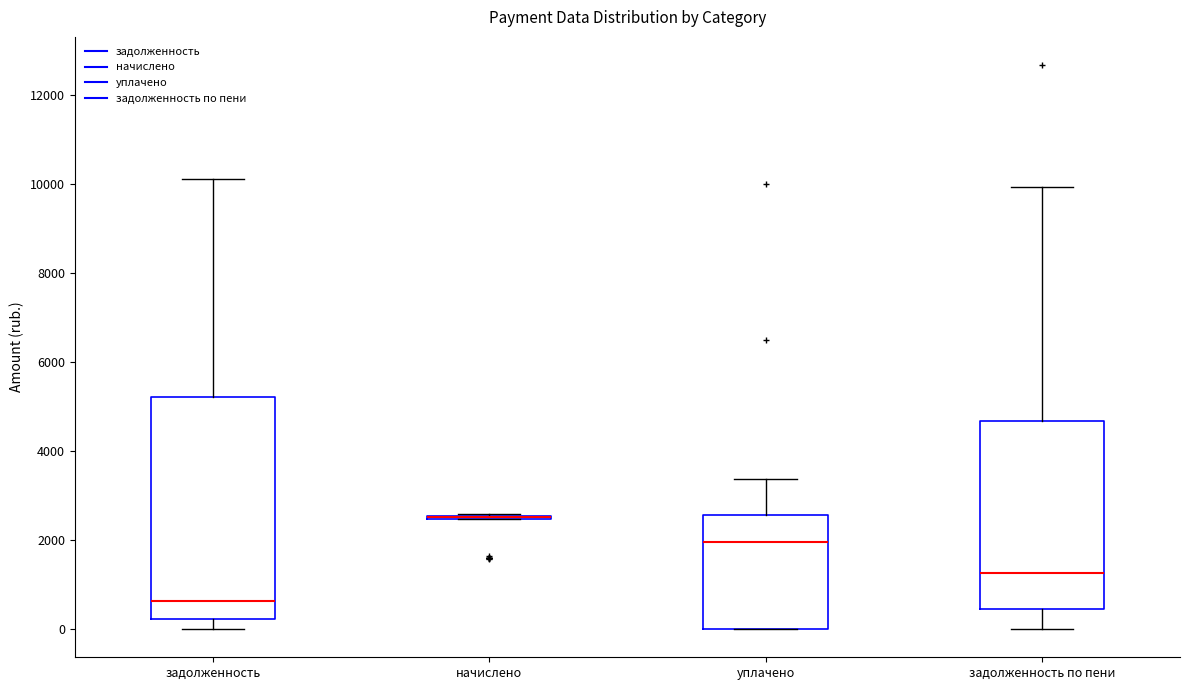

Comparing the boxes themselves (not the whiskers), which one is the tallest?

задолженность